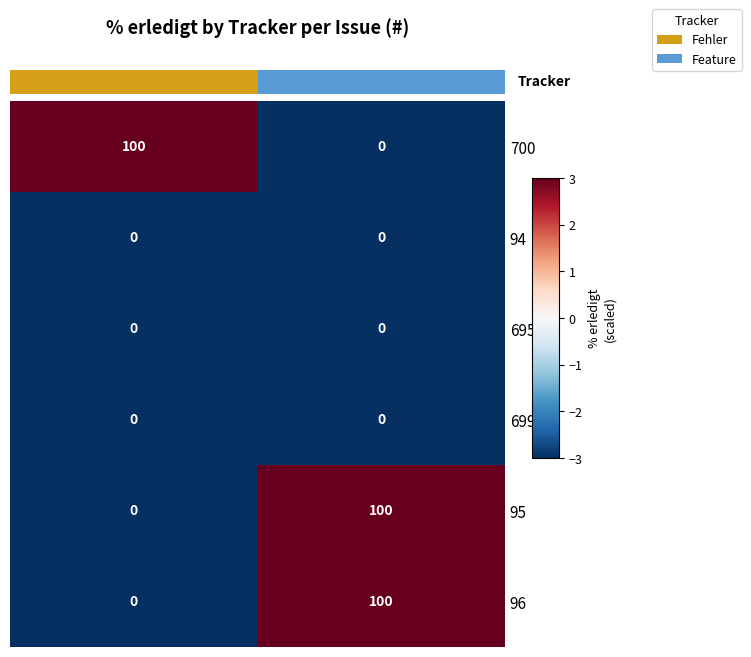

Which label corresponds to the smallest value in the chart?

Feature